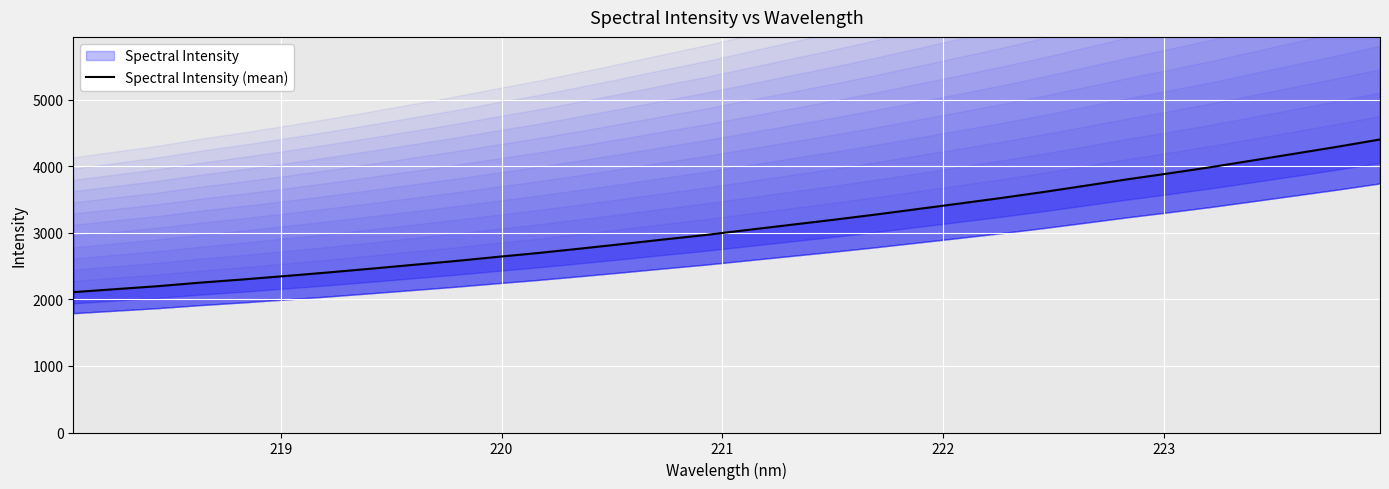

Reading right to left, what are all the values shown in this chart?

4404.8	4296.4	4193.8	4091.5	3990.3	3896.2	3805.6	3709.3	3614.1	3524.7	3440.2	3356.9	3274.0	3195.6	3120.7	3045.4	2969.8	2901.5	2831.2	2763.1	2697.0	2636.6	2574.1	2516.8	2459.3	2403.5	2350.8	2299.7	2252.4	2199.2	2154.8	2109.8